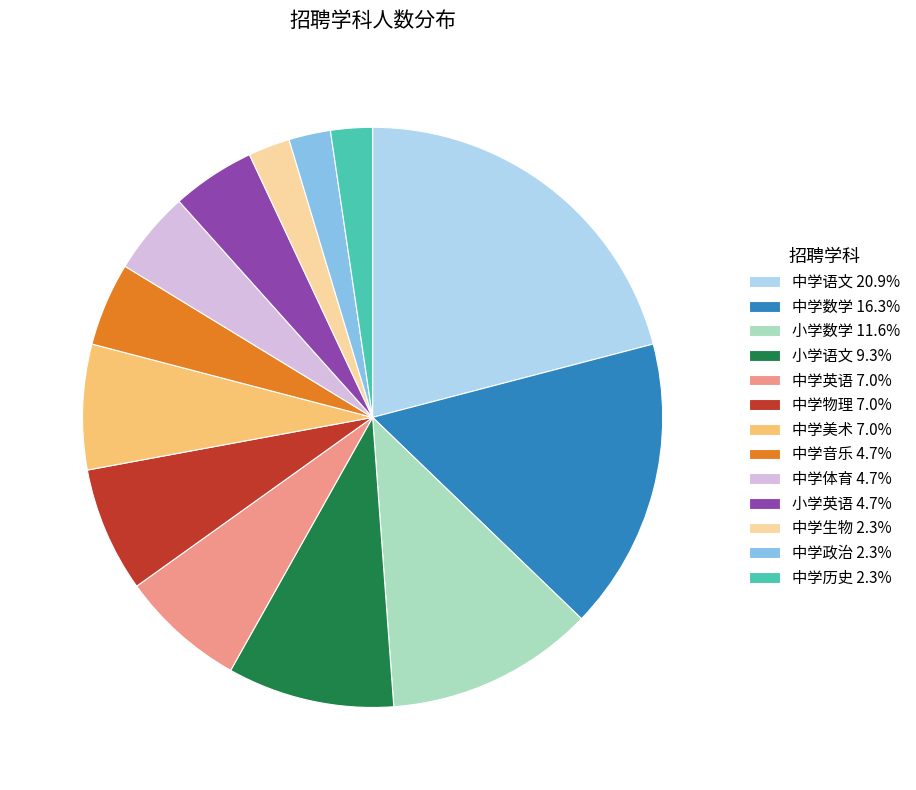

Is it true that 中学政治 is 2% of the pie?

True